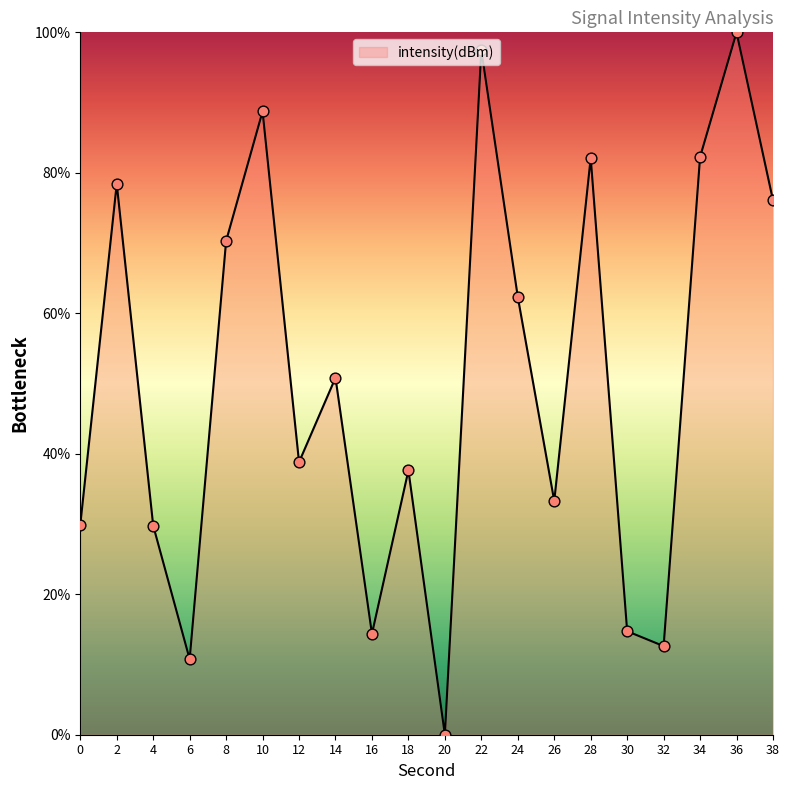

What is the change in value from 26 to 30?

-18.5